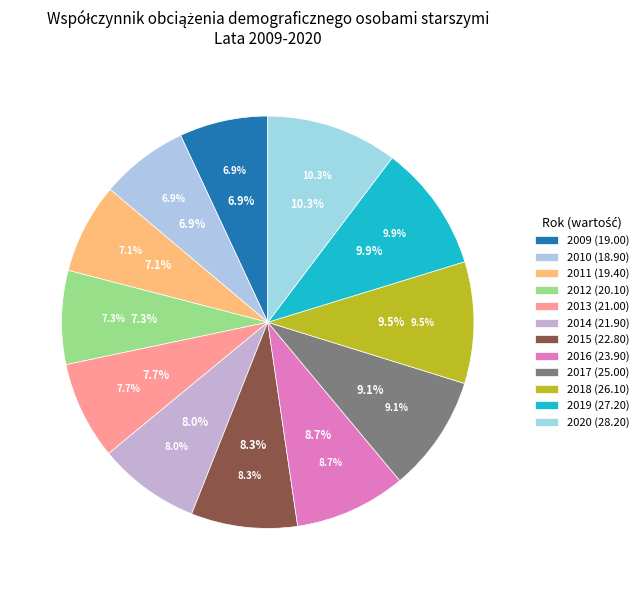

What is the total percentage of 2017 and 2013?

16.8%